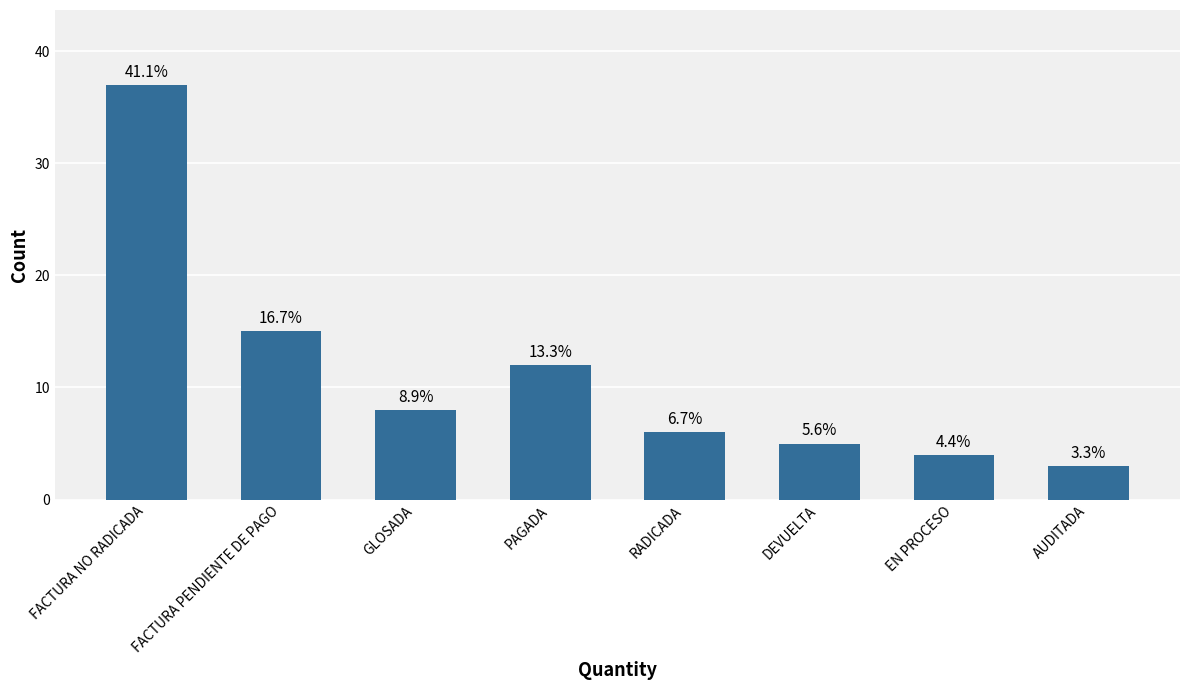

What is the approximate value at AUDITADA, to the nearest 5?

5